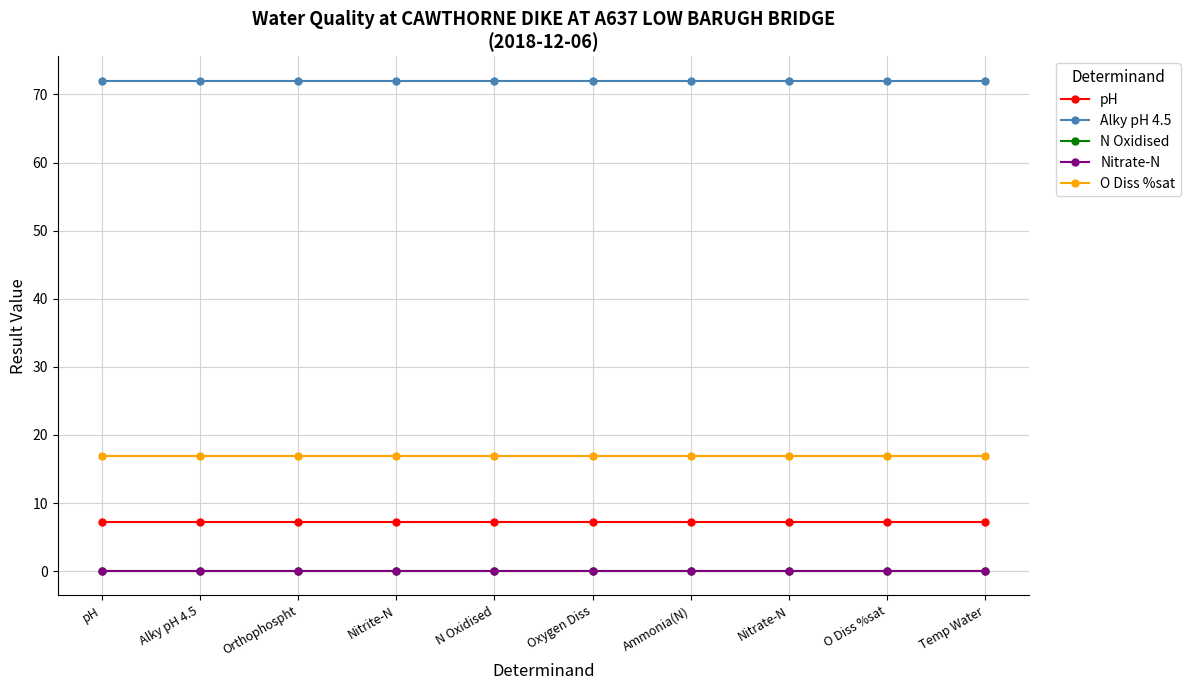

What is the sum of the O Diss %sat values at Alky pH 4.5 and N Oxidised?

33.8